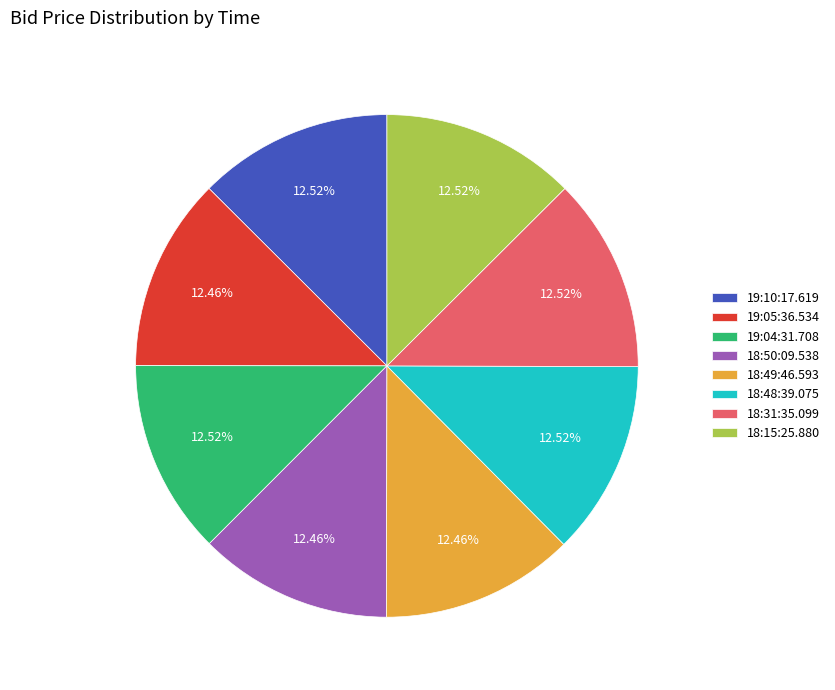

To the nearest percent, what portion does 18:31:35.099 represent?

13%